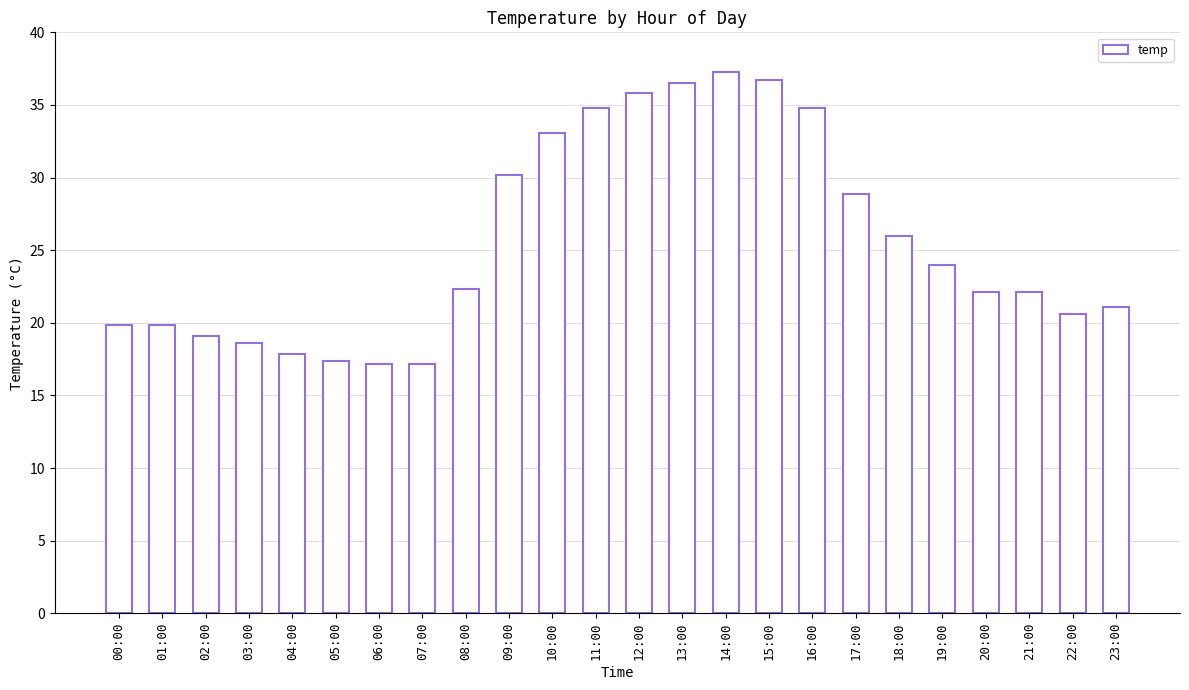

How many bars are there in total?

24